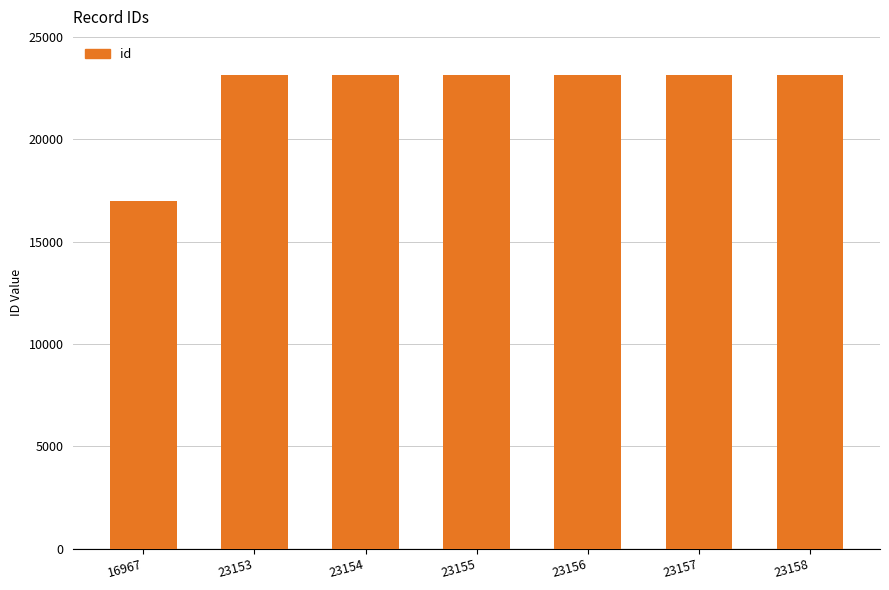

What is the difference between the second highest and minimum values?

6190